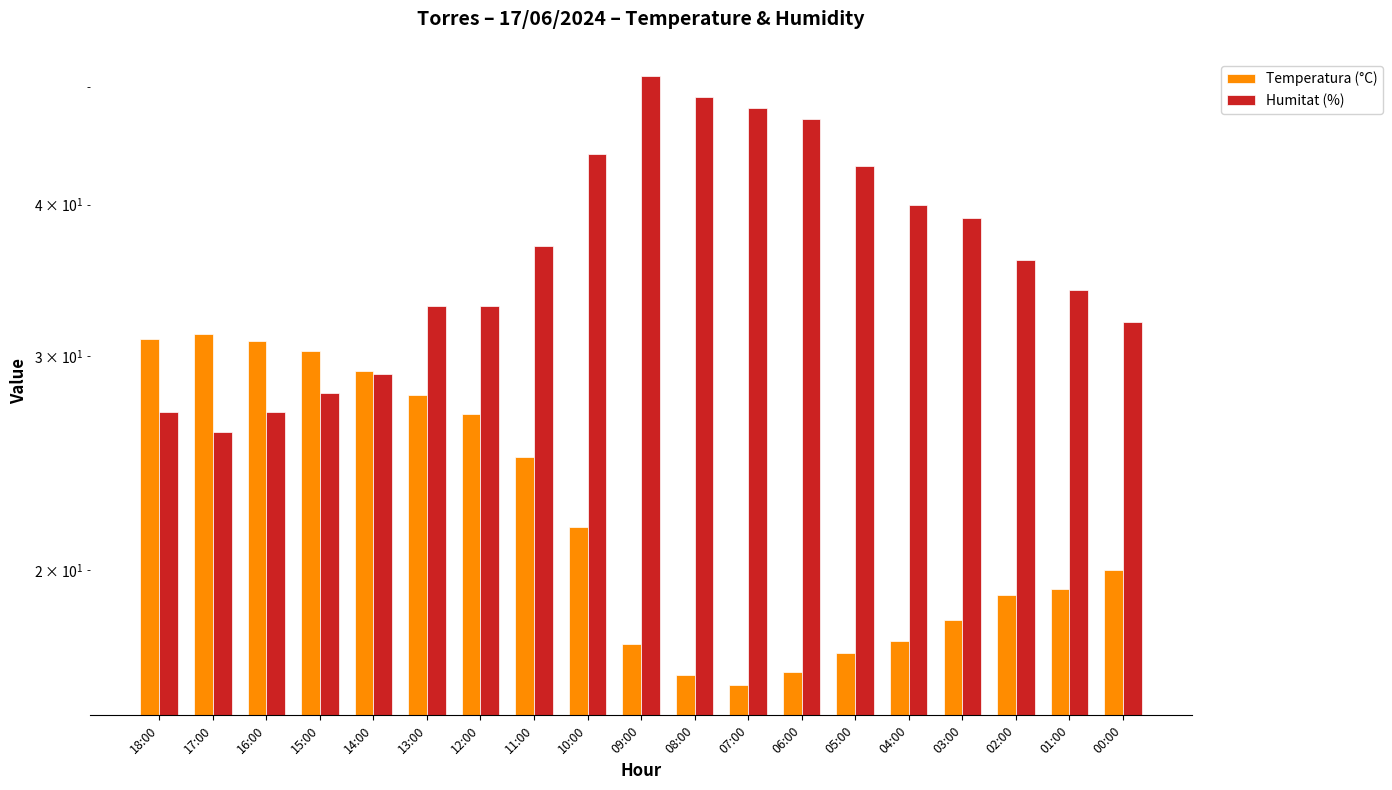

What is the approximate value of Humitat (%) at 17:00?

26.0